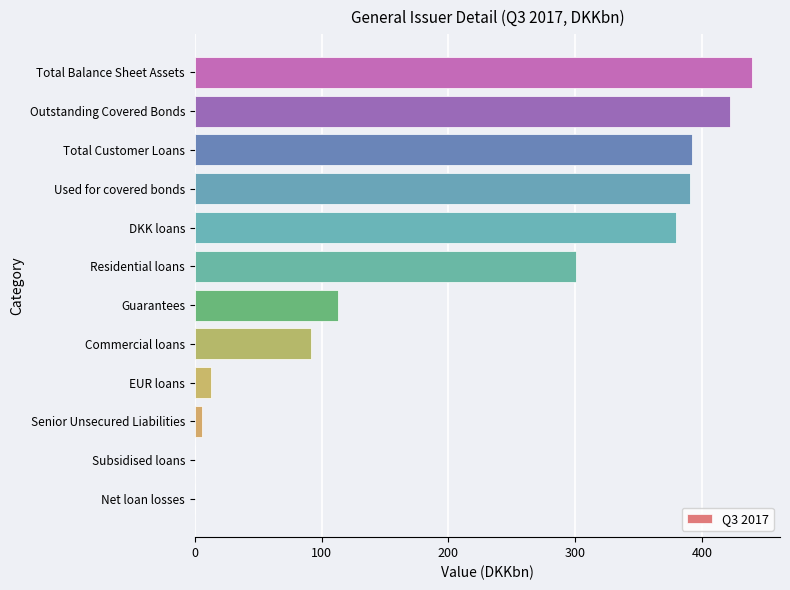

Is it true that the value at DKK loans is 512.9?

False